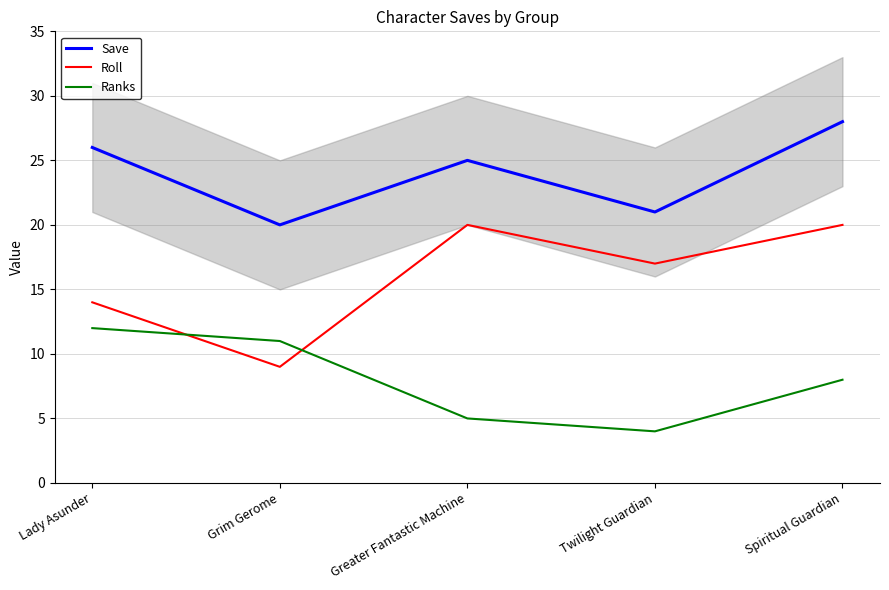

How many interior local valleys does the Ranks series have?

1